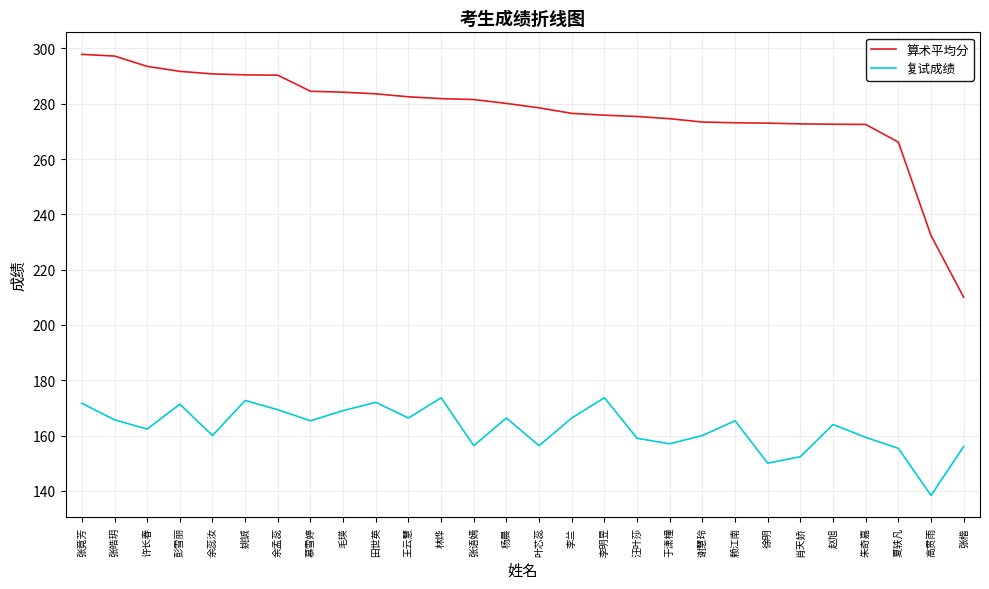

Where is the first local maximum for 复试成绩?

彭雪丽